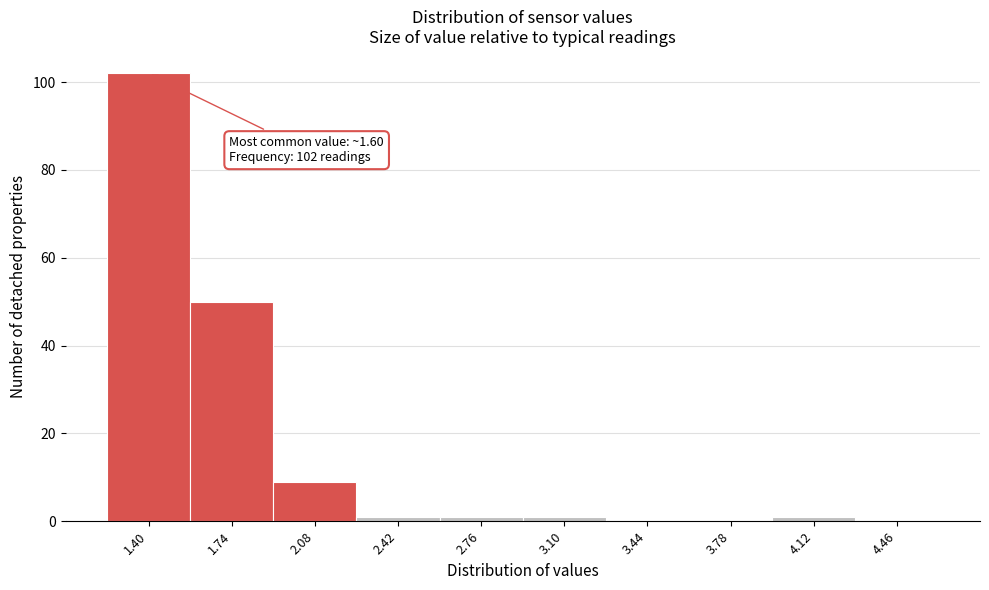

Reading left to right, extract all data points from this chart.

1.40=102	1.74=50	2.08=9	2.42=1	2.76=1	3.10=1	3.44=0	3.78=0	4.12=1	4.46=0